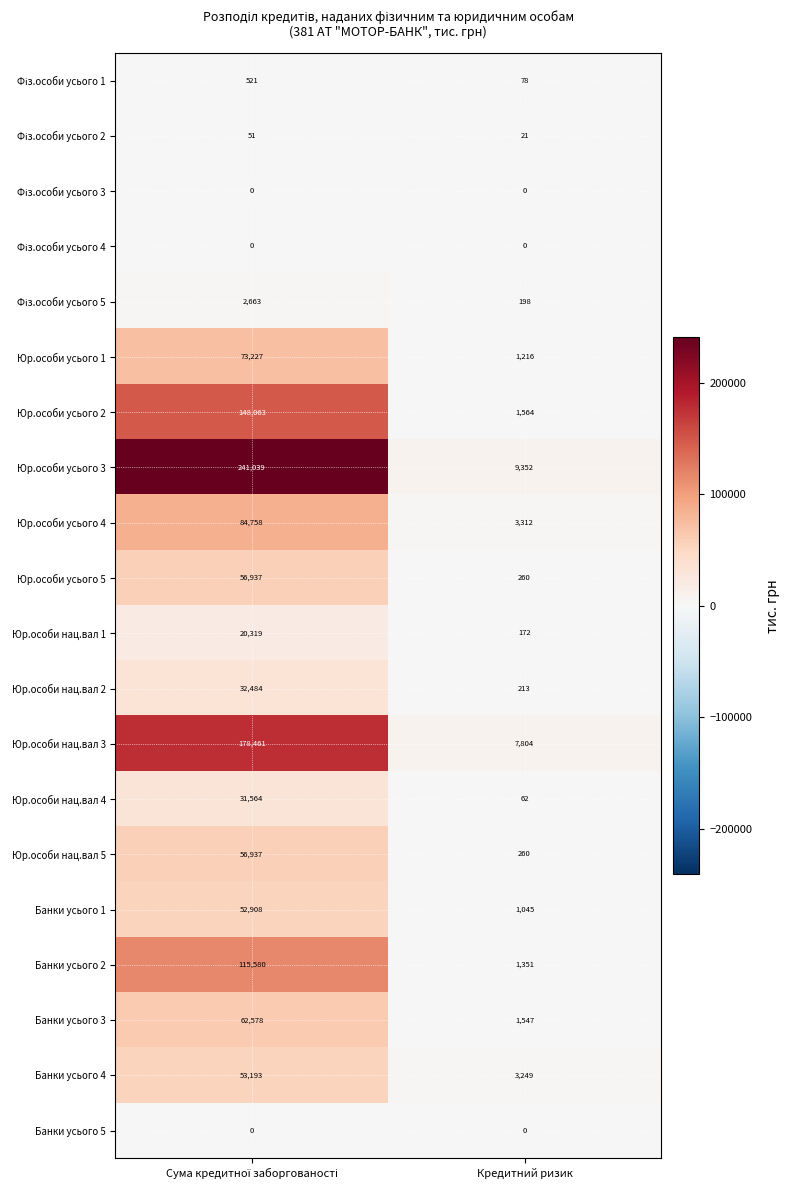

What is the difference between the maximum and minimum values in the Юр.особи нац.вал 5 series?

56677